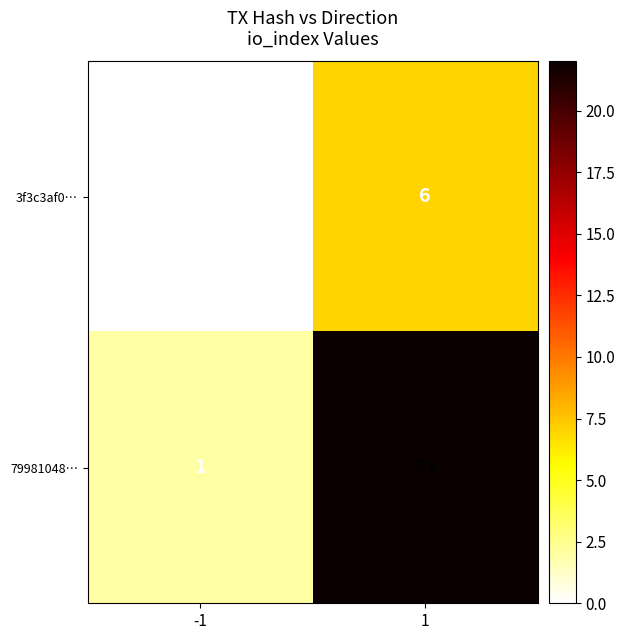

Is it true that 79981048… equals 14 at 1?

False